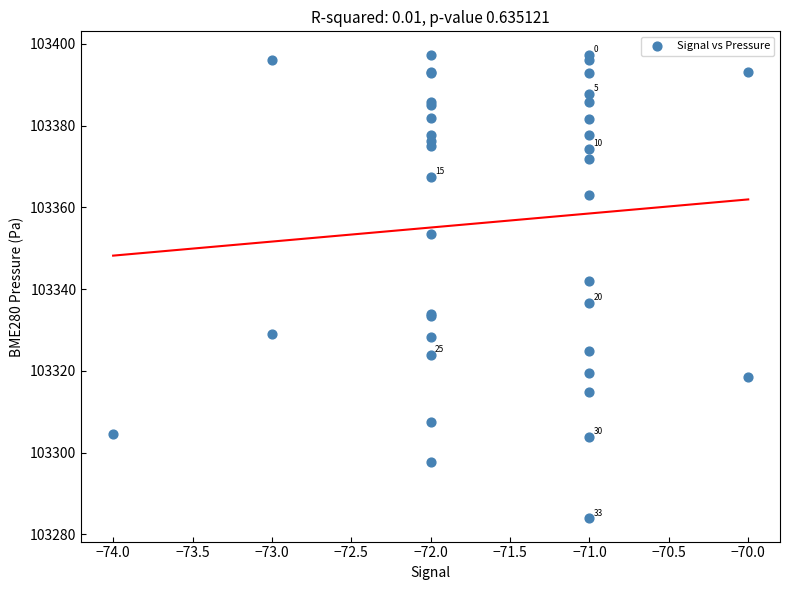

What Y value in the scatter plot is closest to 103340?

103341.9